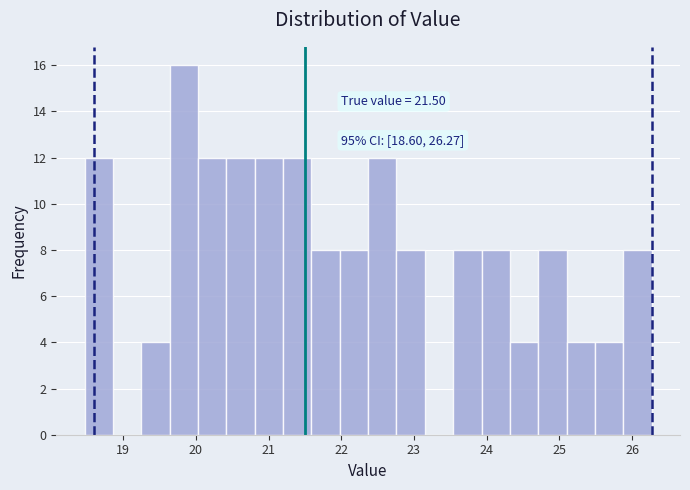

Around what value on the x-axis is the tallest bar? Give the approximate position of its centre, as read against the axis.

19.8